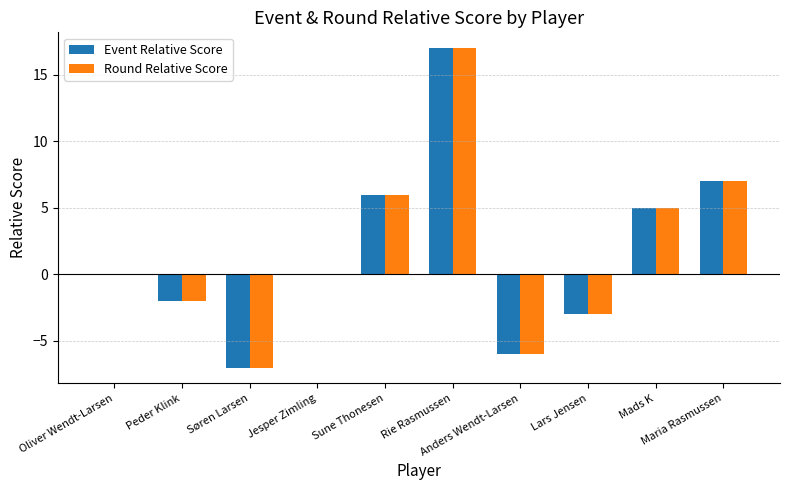

What is the maximum value shown in the chart?

17